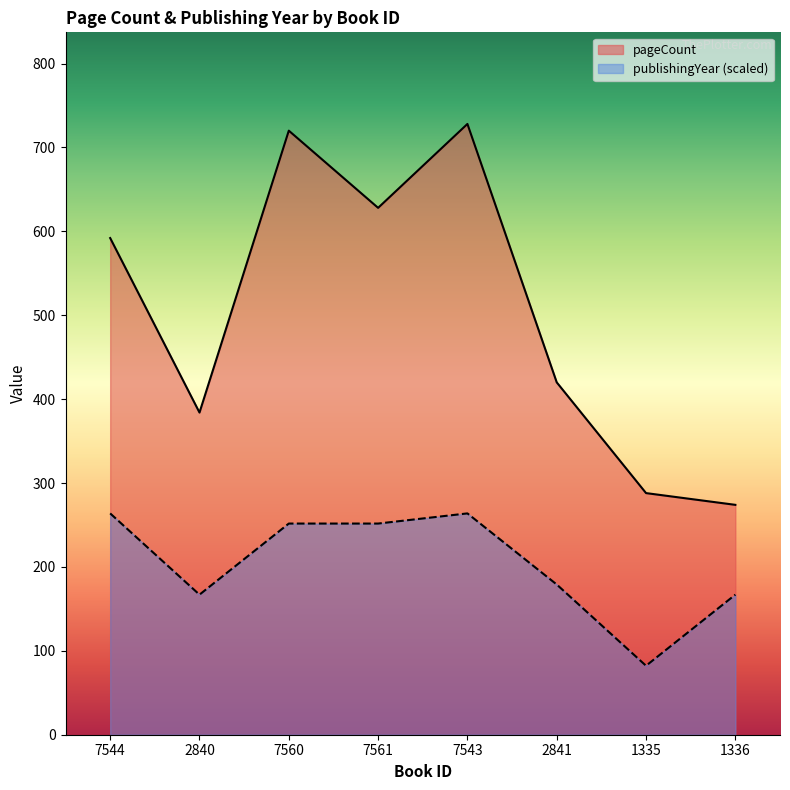

What is the sum of all pageCount values?

4034.0